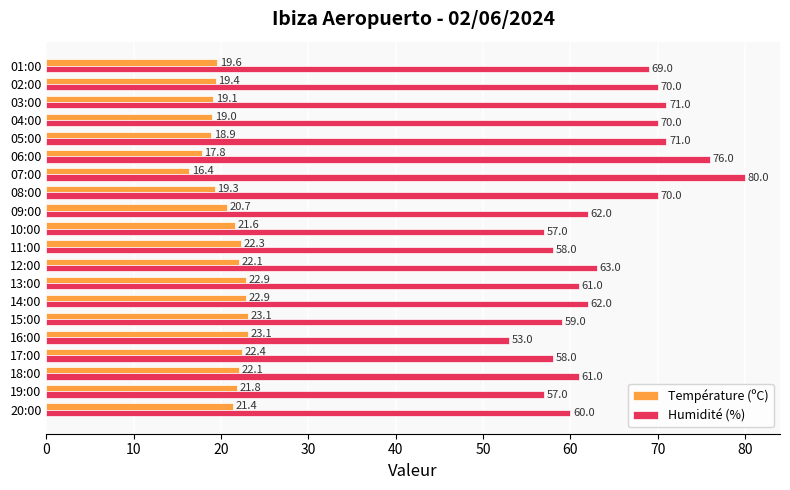

Which category has the lowest value in the Humidité (%) series?

16:00